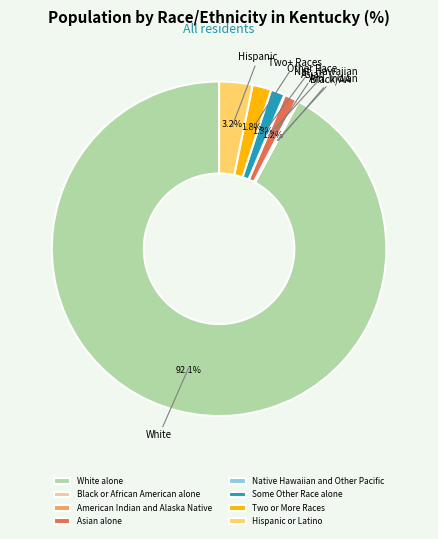

Does White alone represent more than half of the total?

Yes